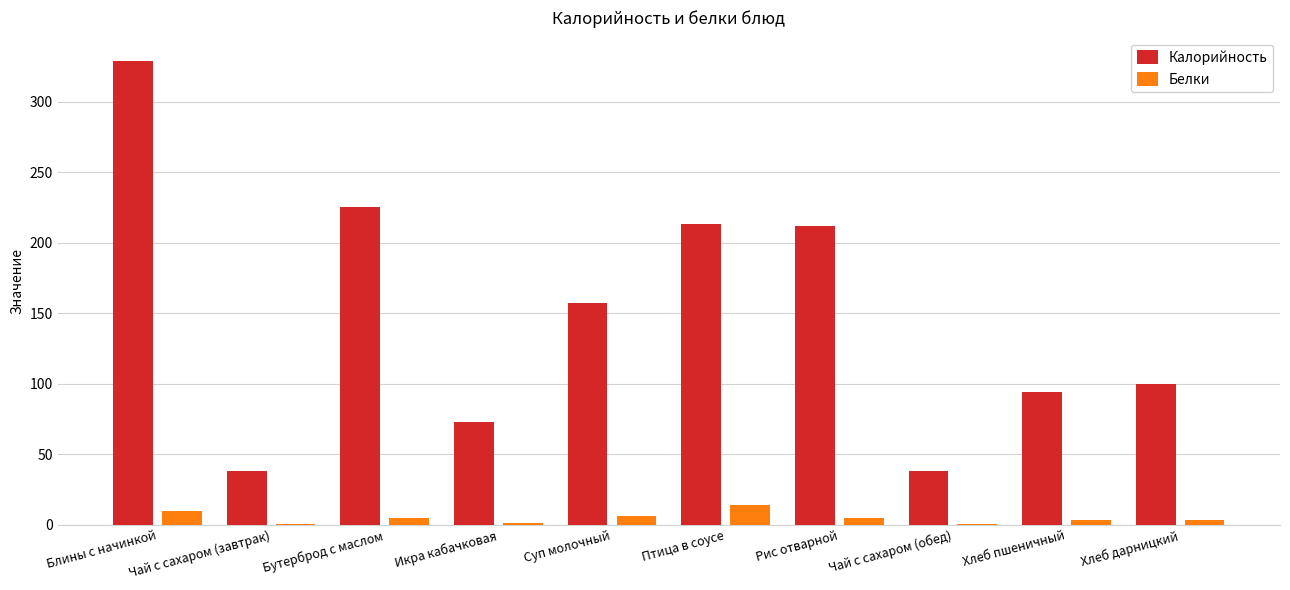

Which series changed the most between Блины с начинкой and Хлеб дарницкий?

Калорийность